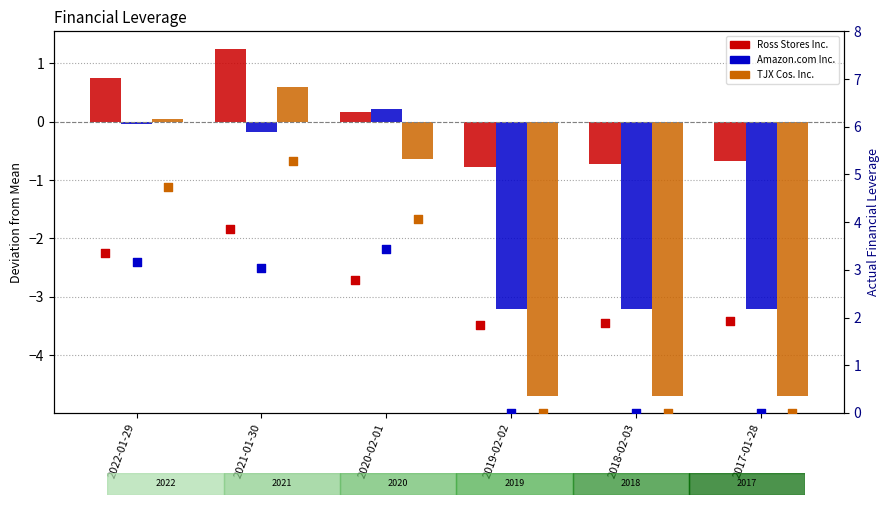

At which category is the sum across all series the highest?

2021-01-30